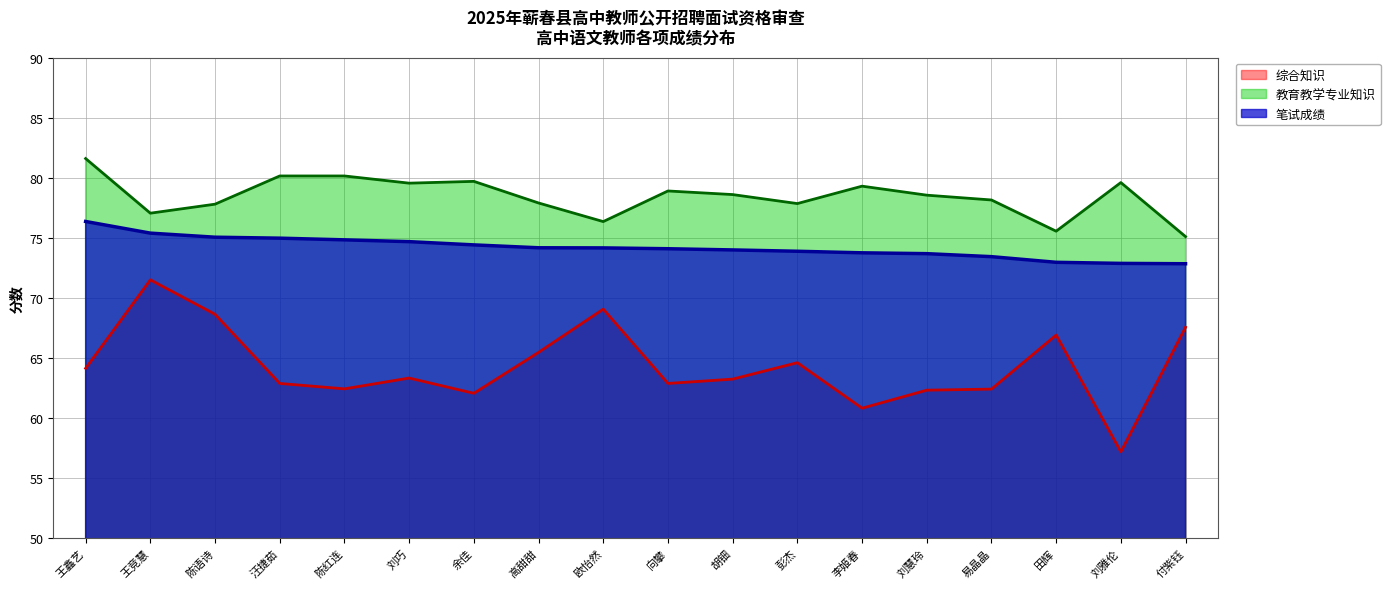

What position from the right is 陈语诗?

16